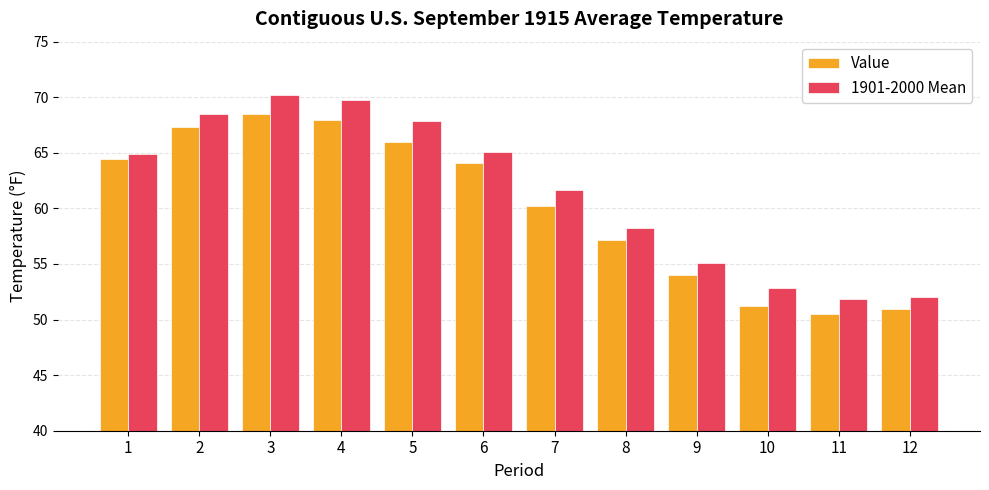

Where does the 1901-2000 Mean series first go above 64?

1